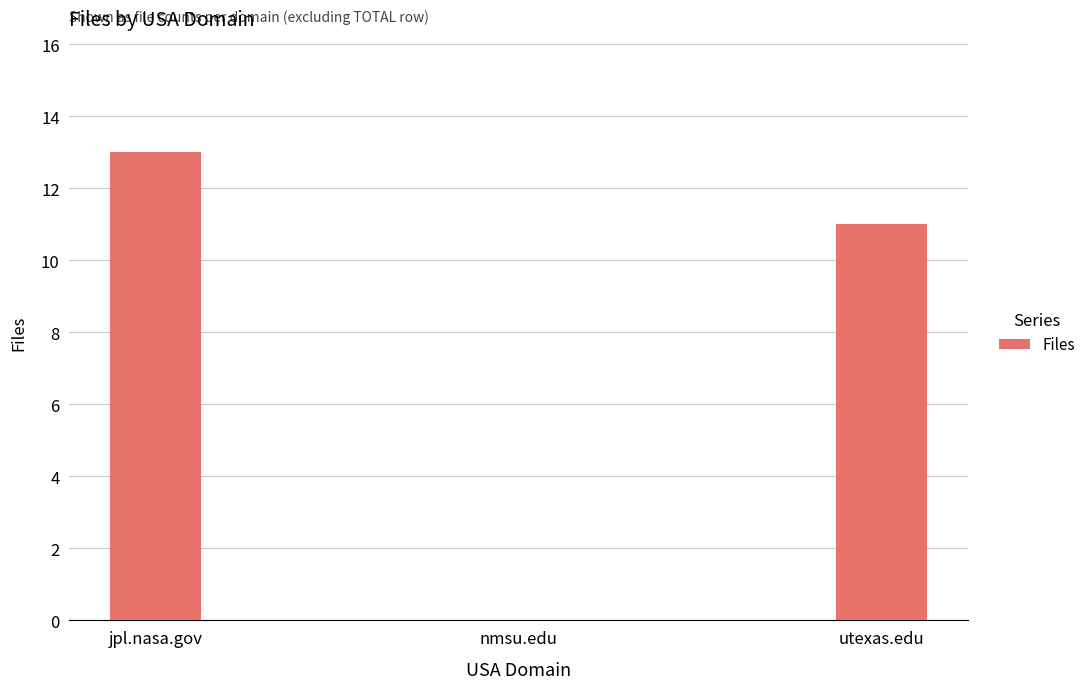

What is the change in value from nmsu.edu to utexas.edu?

+11